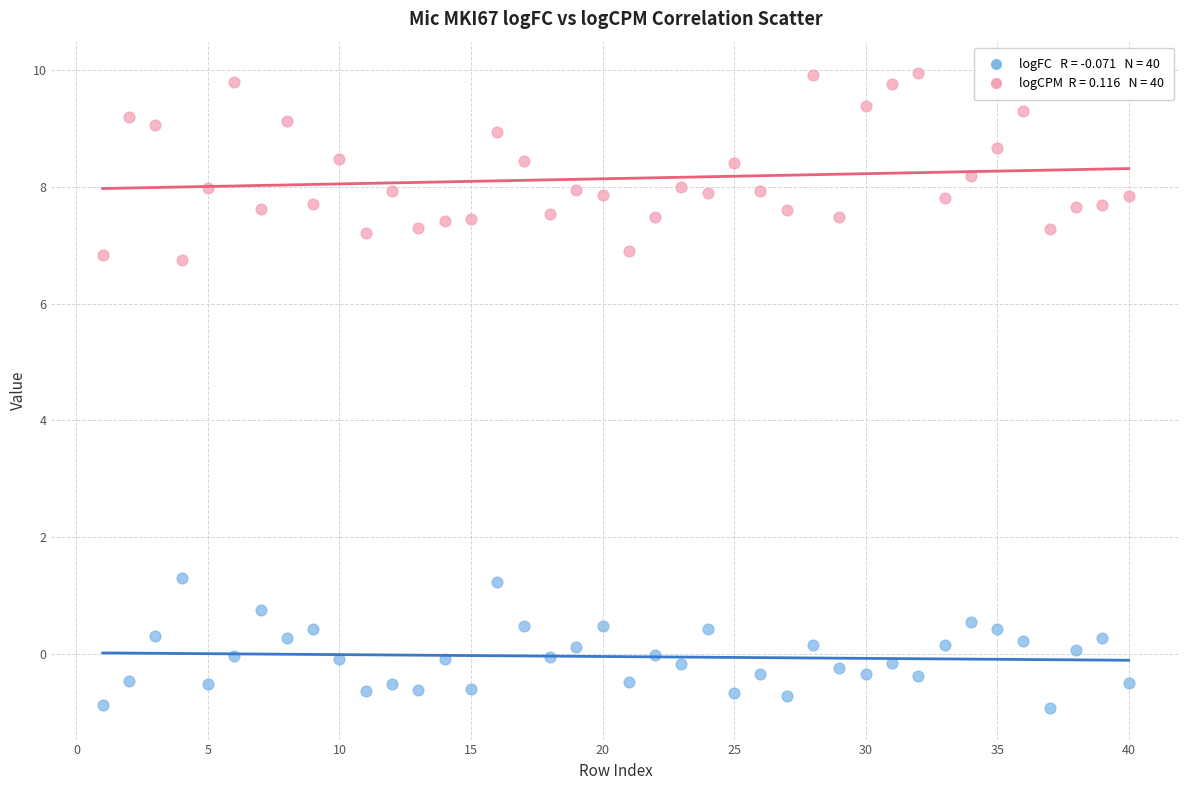

Across all data points, what is the range of X values (max minus min)?

39.0